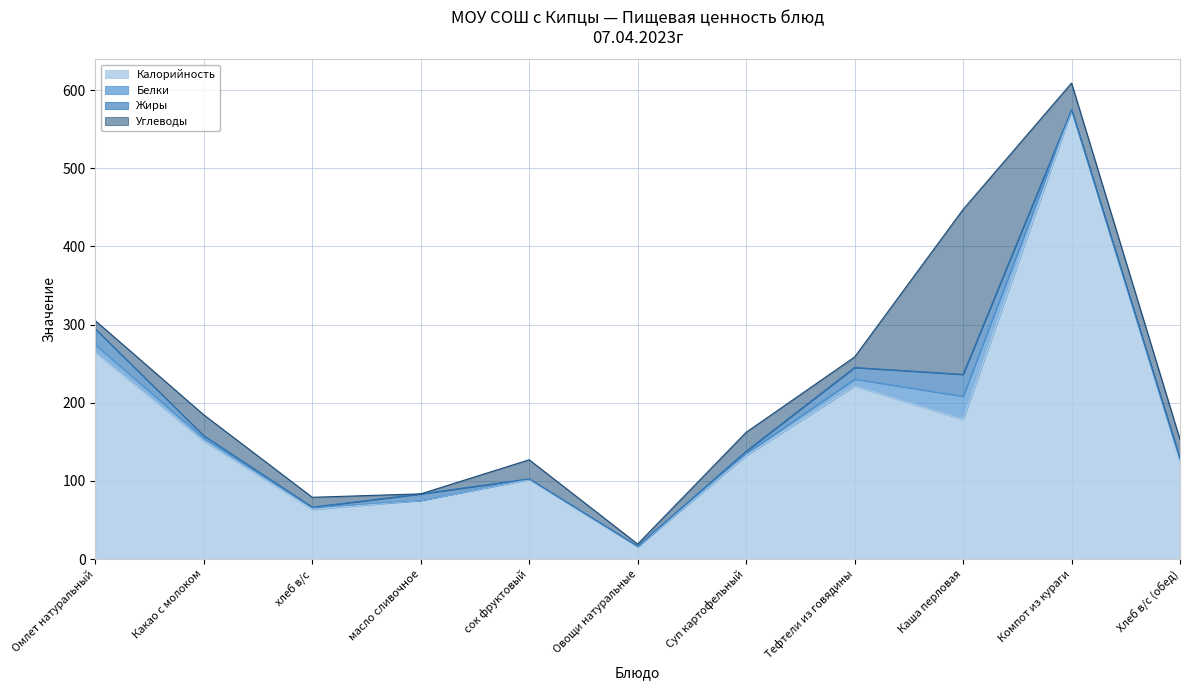

At which category is the sum across all series the highest?

Компот из кураги